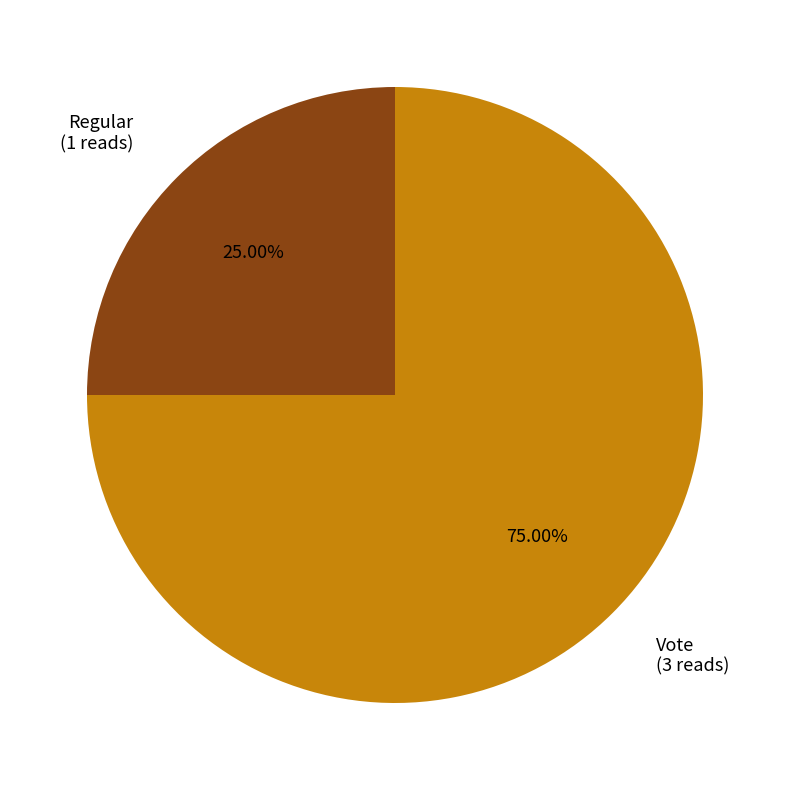

How many slices are in this pie chart?

2